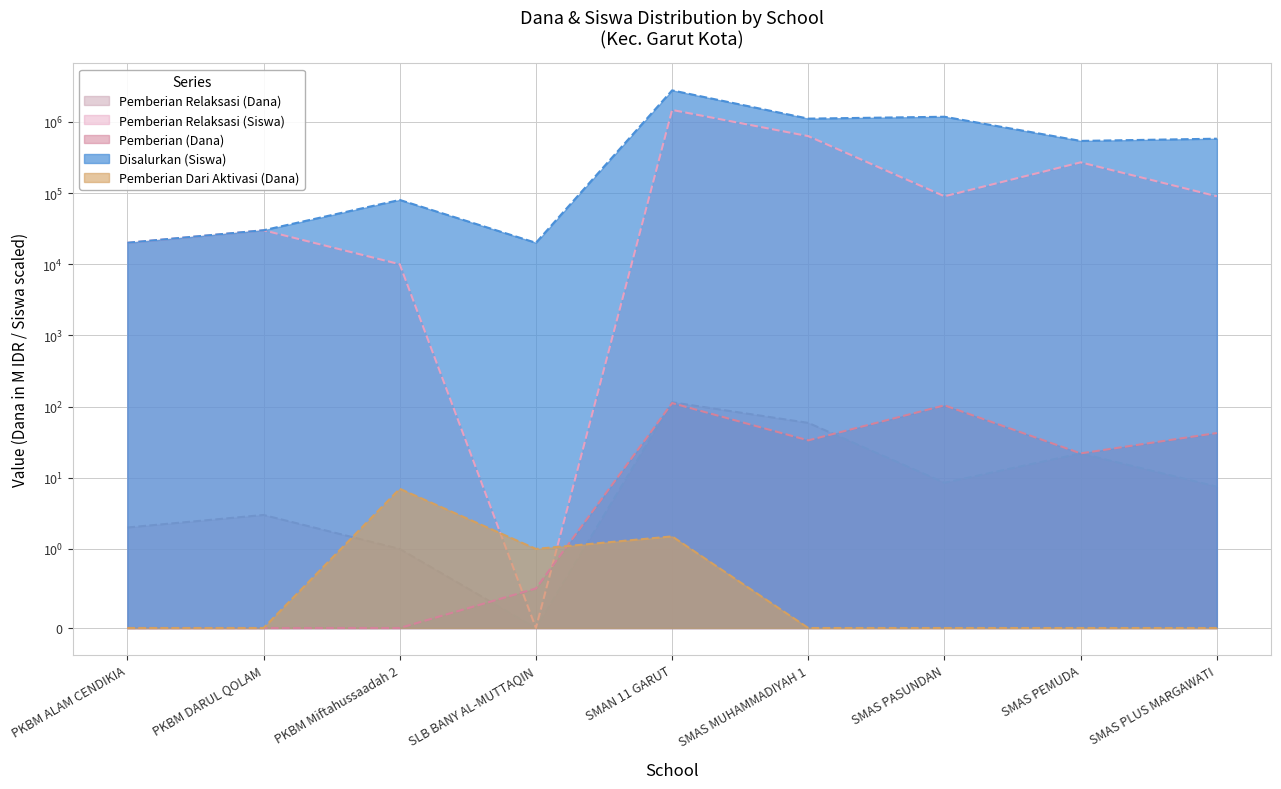

Is the value of Pemberian Relaksasi (Siswa) at SLB BANY AL-MUTTAQIN greater than the value of Pemberian Relaksasi (Dana) at SMAS PEMUDA?

No